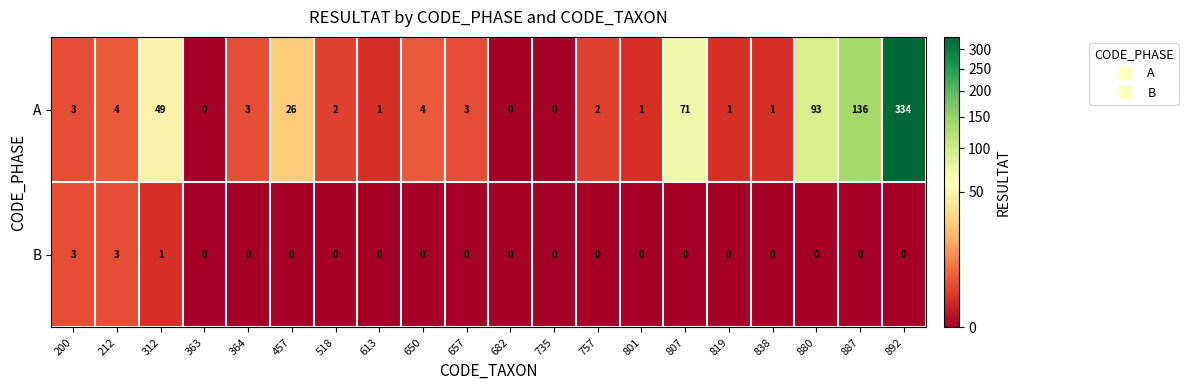

What is the greatest value displayed?

334